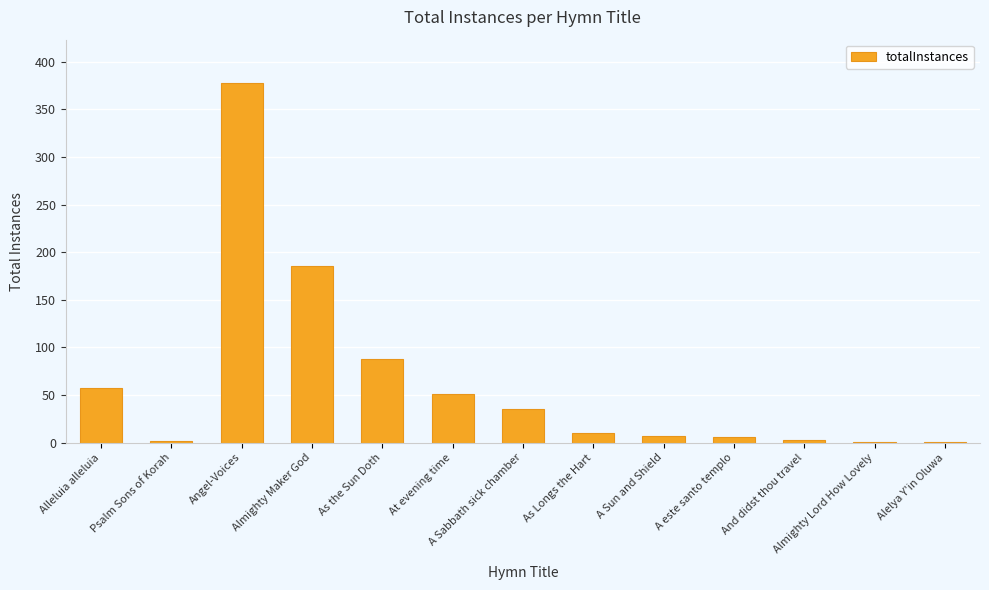

Between At evening time and Almighty Lord How Lovely, which is larger?

At evening time